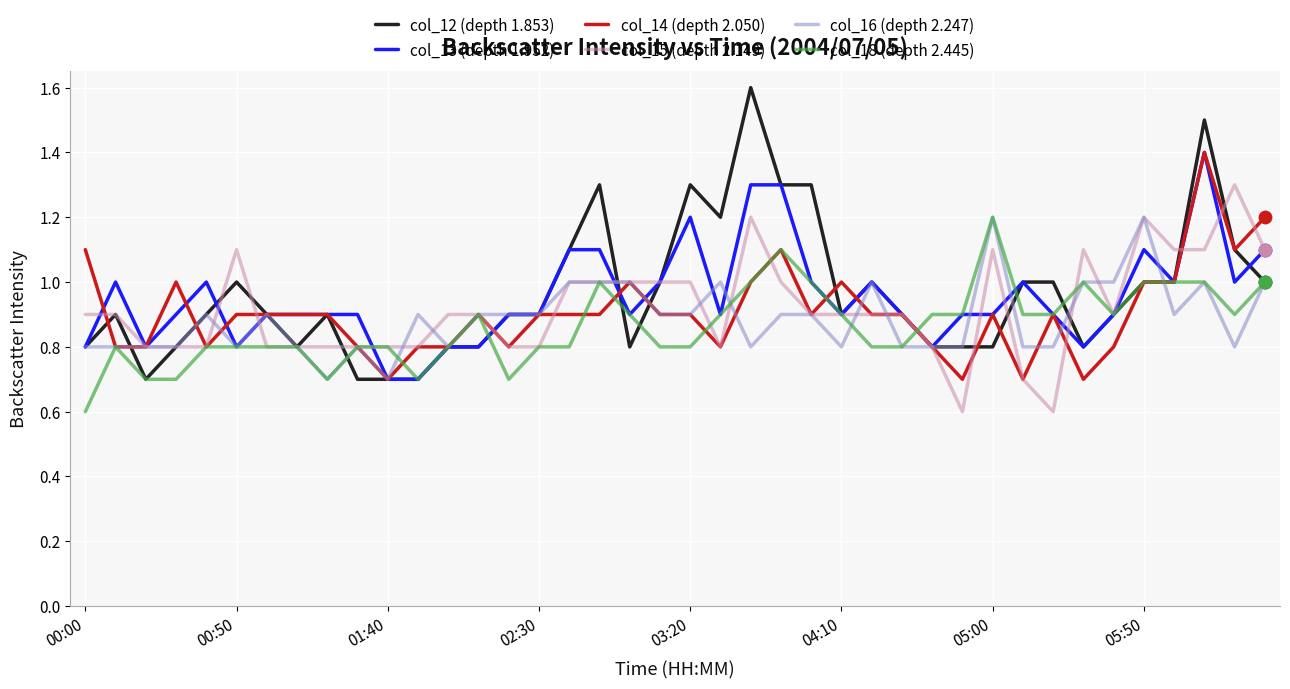

What is the maximum value for col_12 (depth 1.853)?

1.6